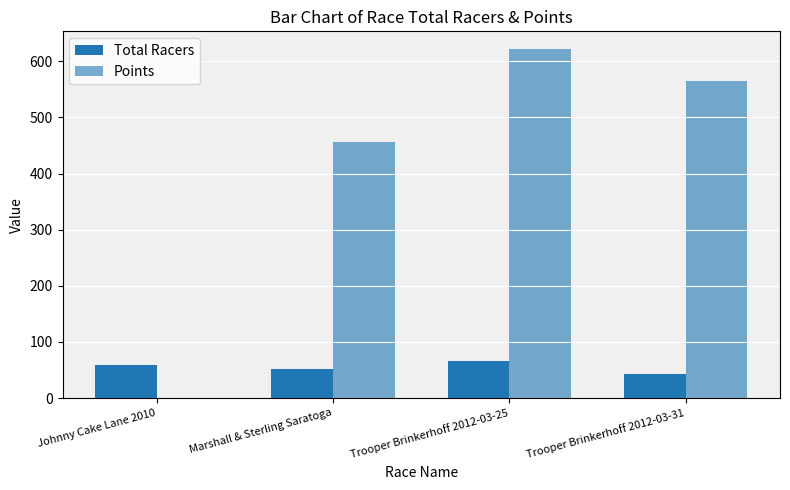

True or false: Total Racers has a value of 66.0 at Trooper Brinkerhoff 2012-03-25.

True